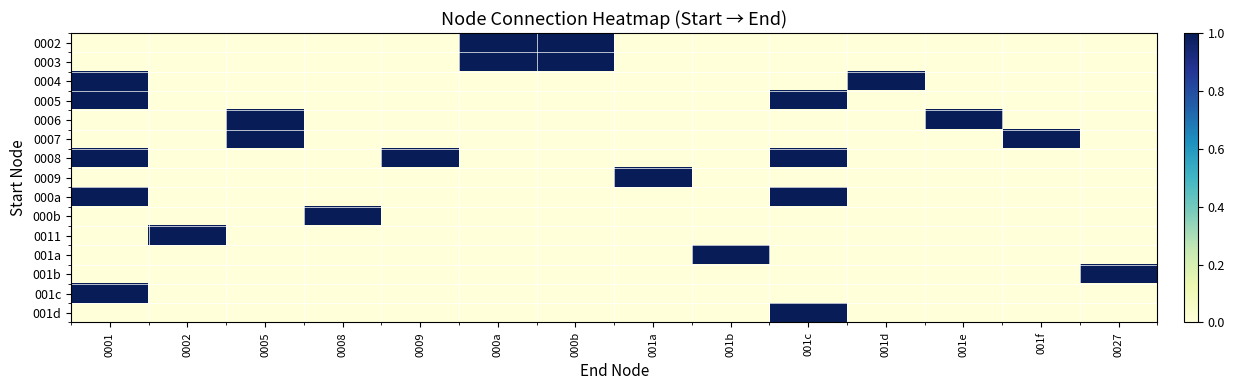

Count the number of categories in the chart.

14